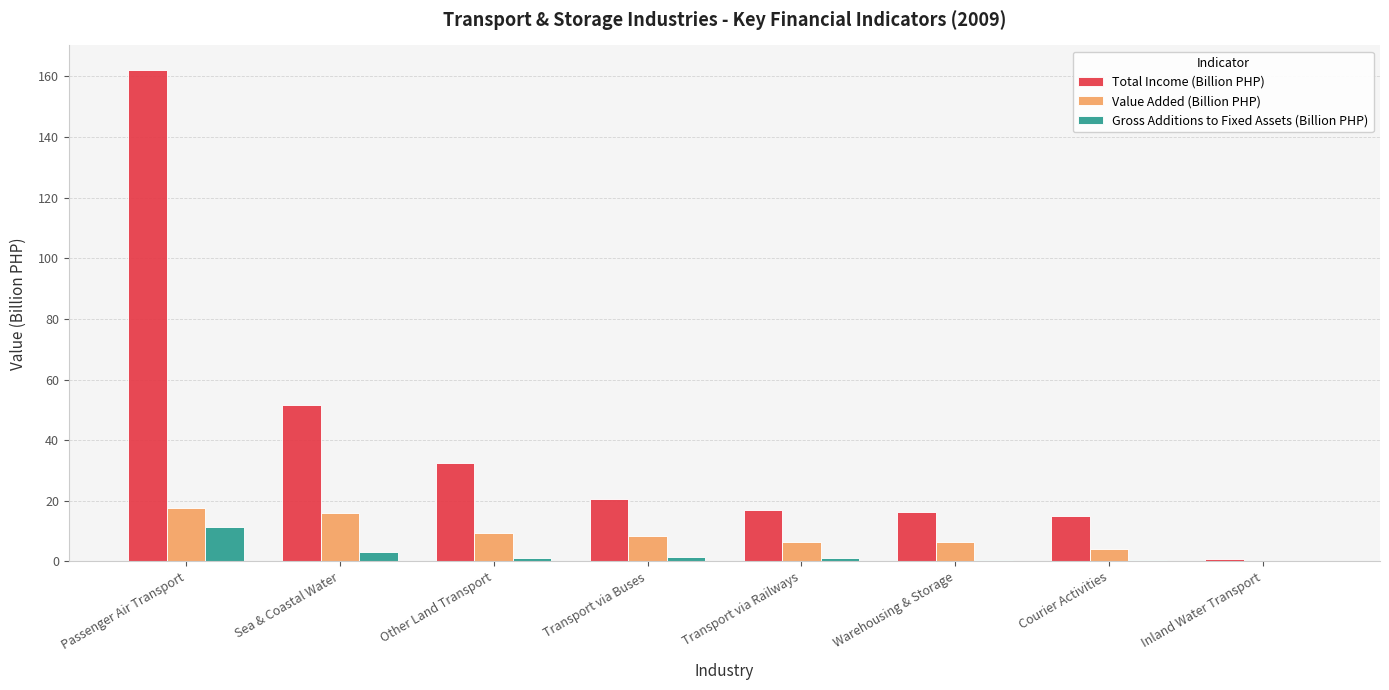

At which label is Total Income (Billion PHP) closest to 81?

Sea & Coastal Water